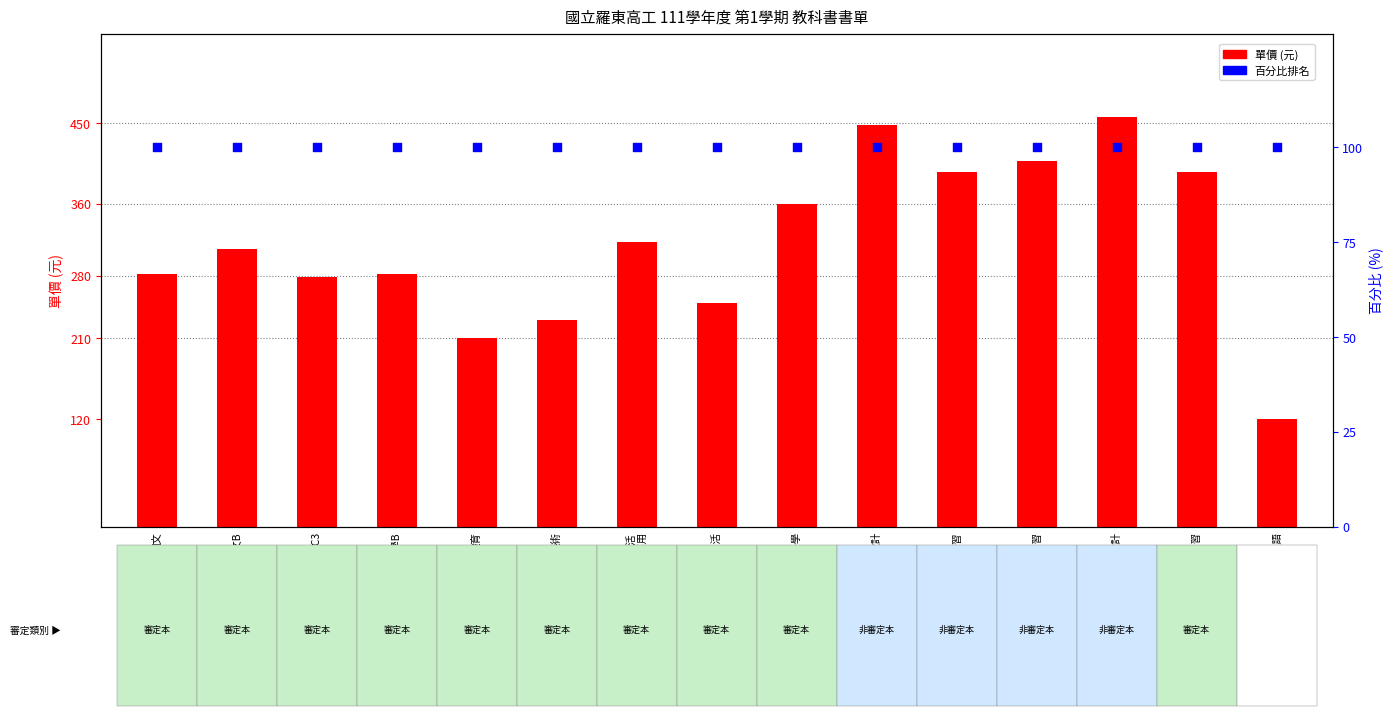

At which category is the sum across all series the highest?

物件導向程式設計